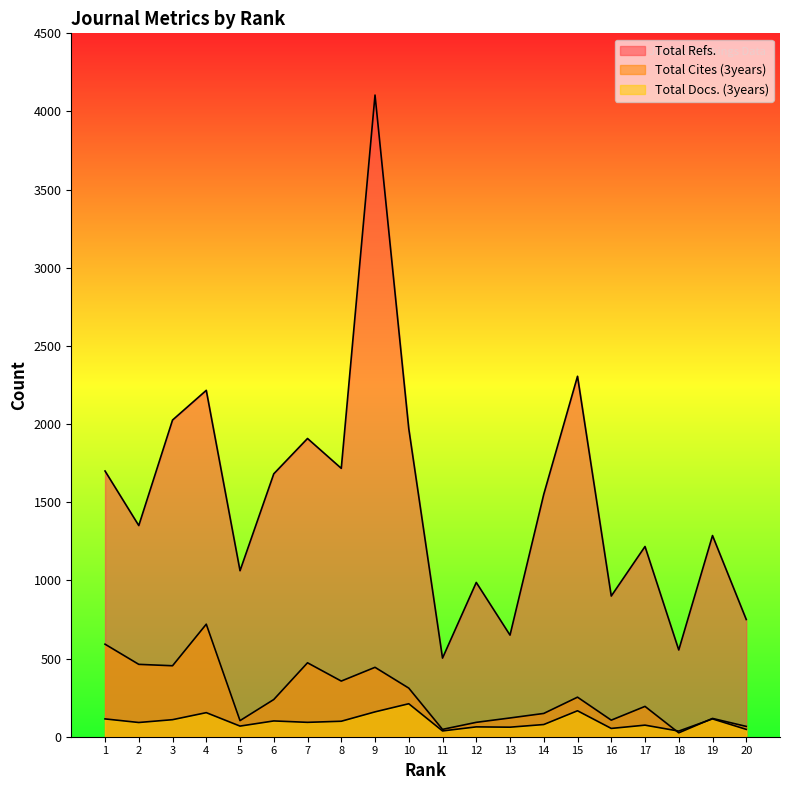

Does the chart have visible grid lines?

No